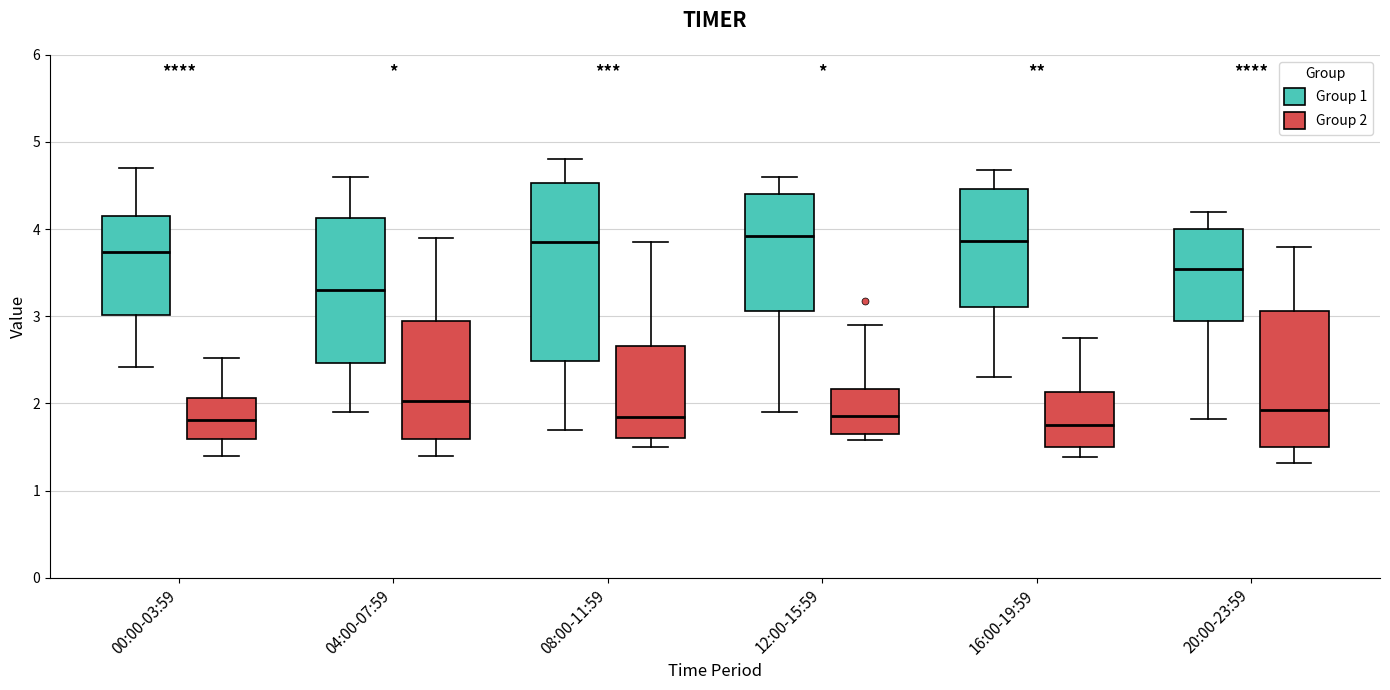

Where does the lower whisker of the box for 16:00-19:59 (Group 2) end on the y-axis? The values are not printed on the chart, so give them approximately, as read against the axis.

1.4